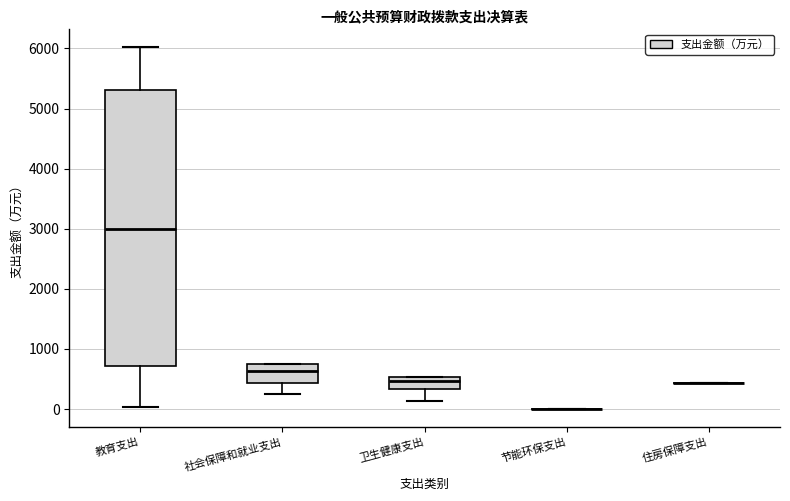

Comparing the boxes themselves (not the whiskers), which one is the tallest?

教育支出